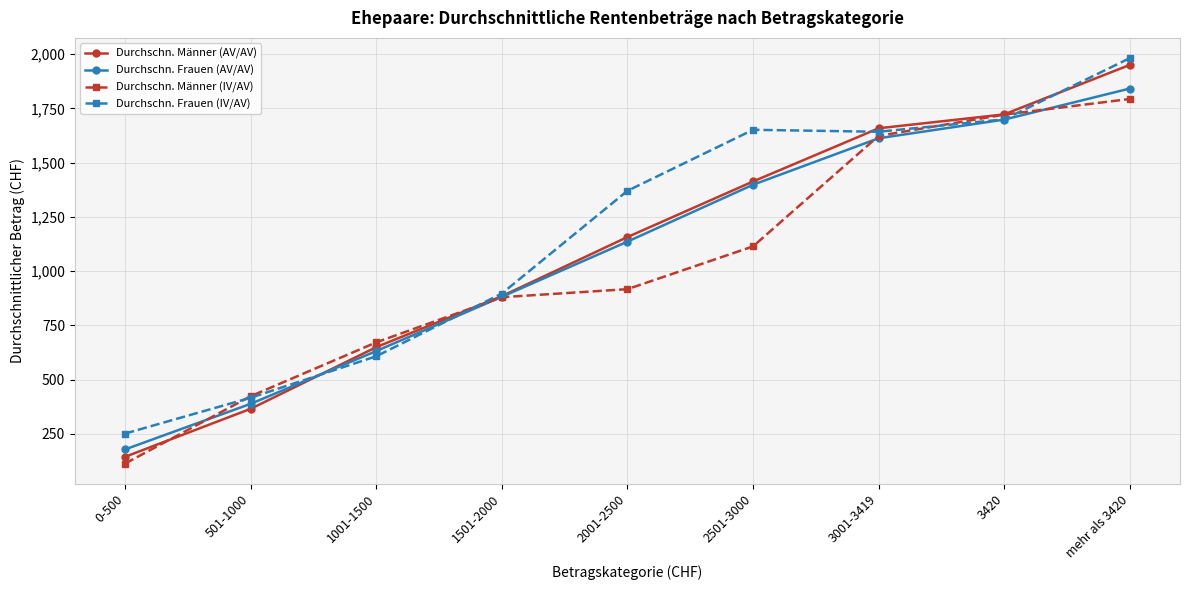

What is the difference between the second highest and second lowest values in the Durchschn. Männer (AV/AV) series?

1356